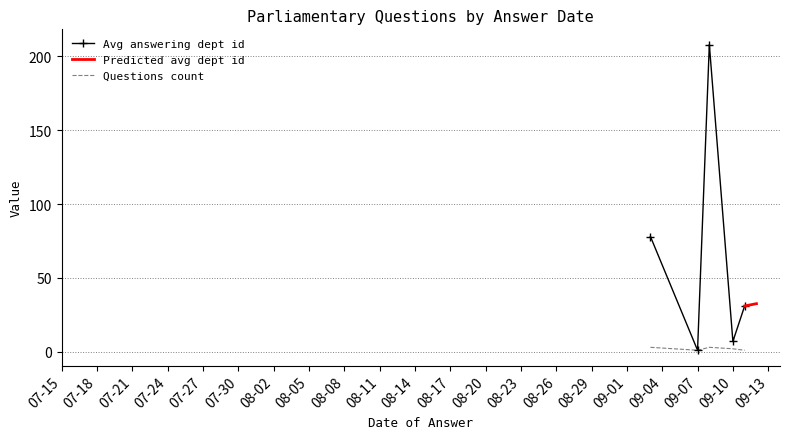

What is the maximum value for Avg answering dept id?

208